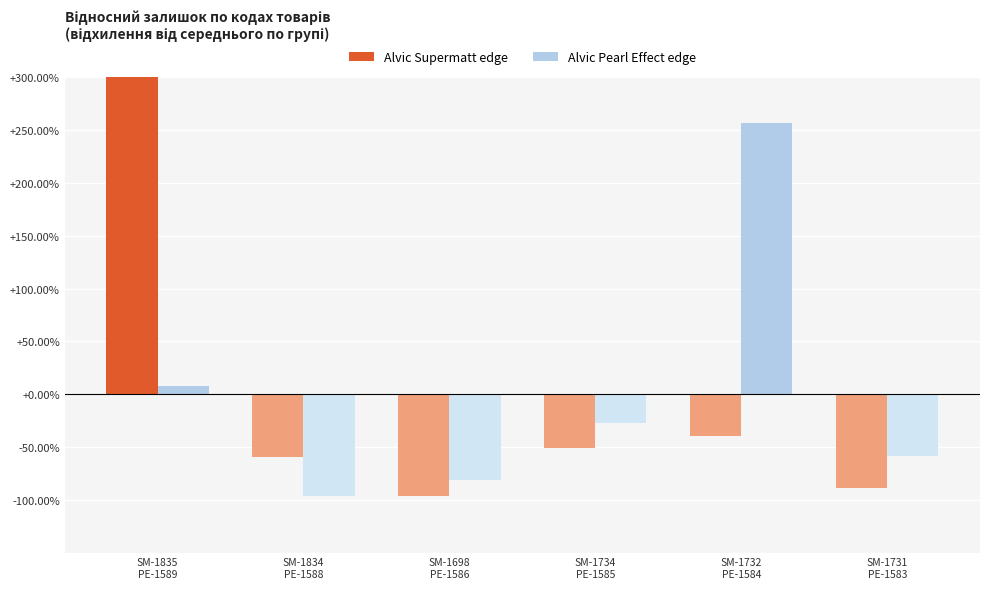

Where does the Alvic Pearl Effect edge series first go above -27?

SM-1835
PE-1589